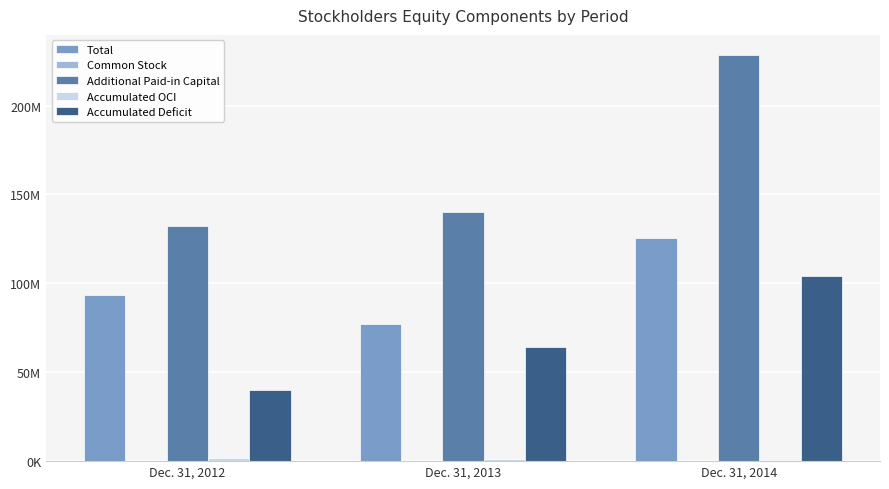

What is the total value across all series at Dec. 31, 2014?

459013327